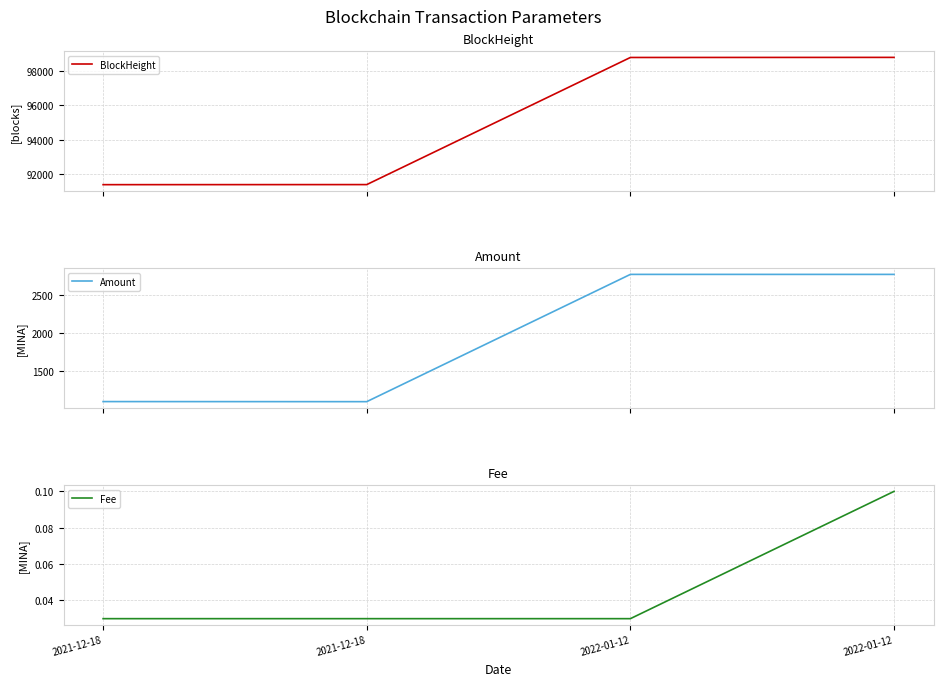

True or false: Fee and BlockHeight cross at least once.

False